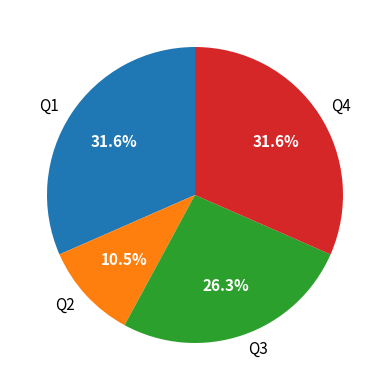

Is Q1 the majority of the pie?

No